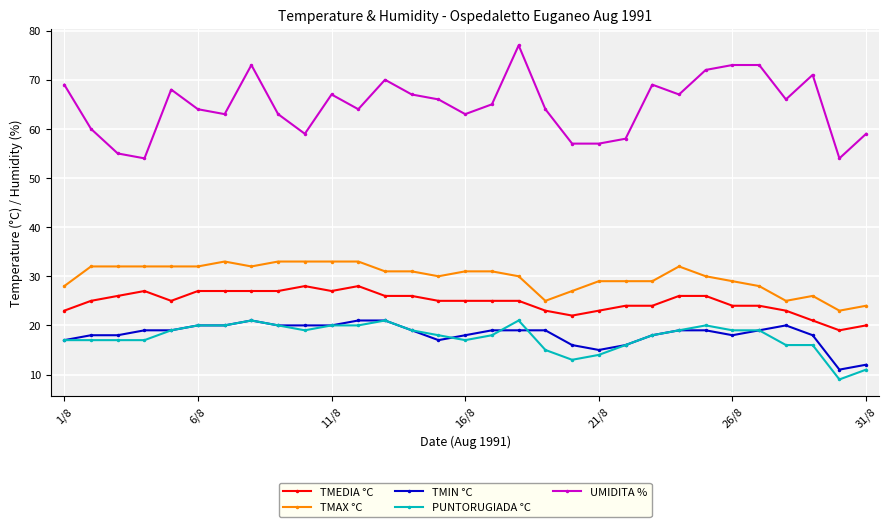

True or false: UMIDITA % and TMAX °C cross at least once.

False